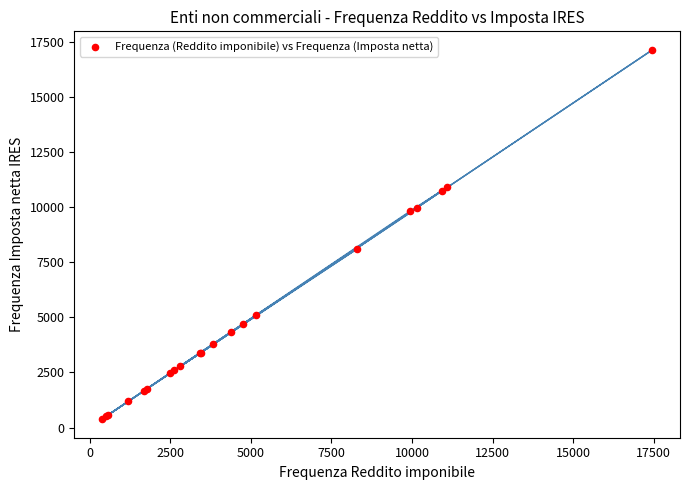

What Y value in the scatter plot is closest to 8755?

8109